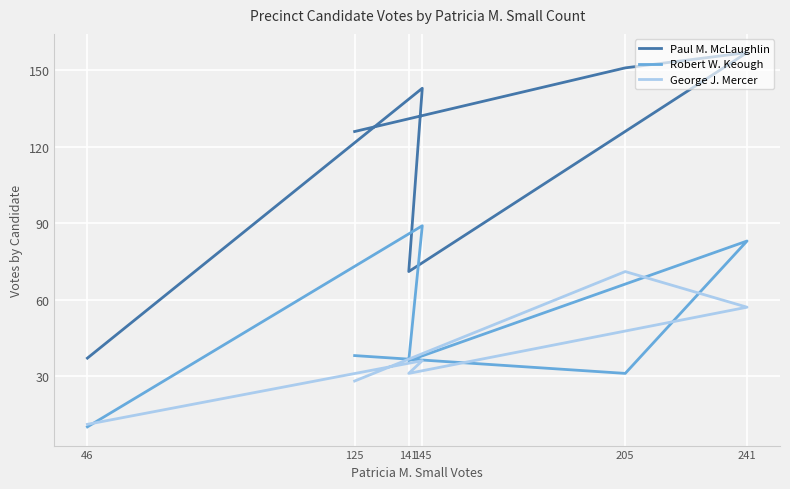

What is the smallest value displayed?

10